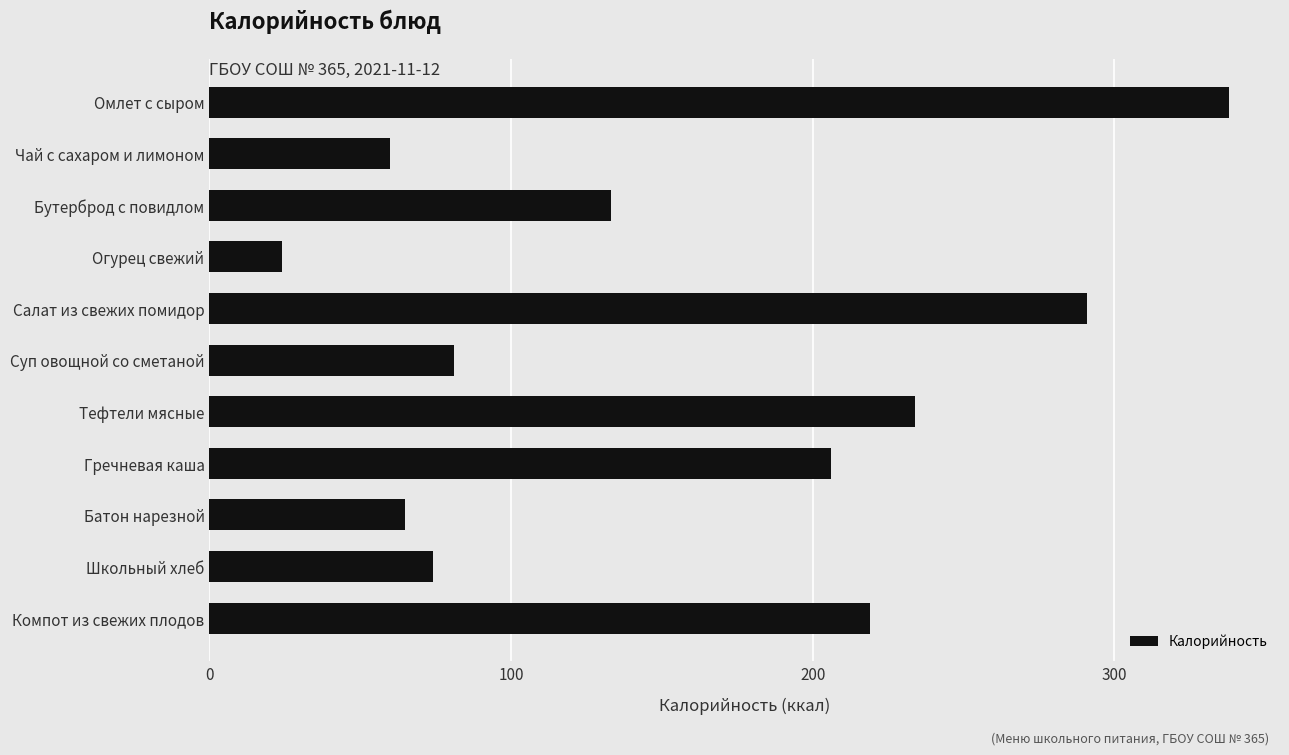

What is the label of the 11th bar from the top?

Компот из свежих плодов